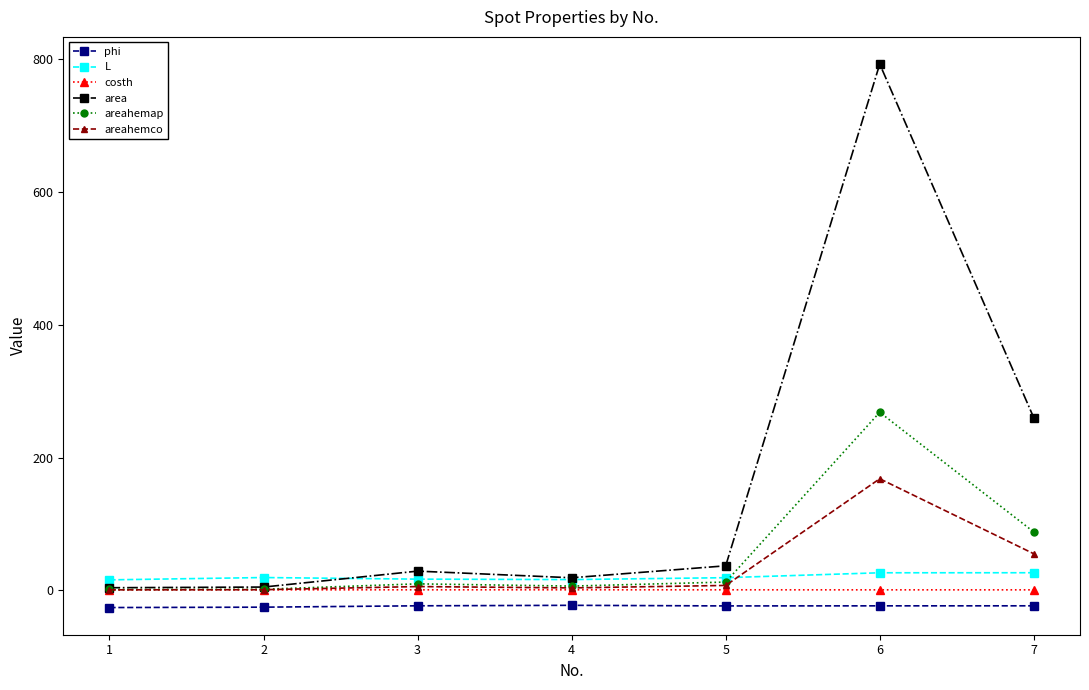

True or false: areahemco has more than 1 interior local peaks.

True